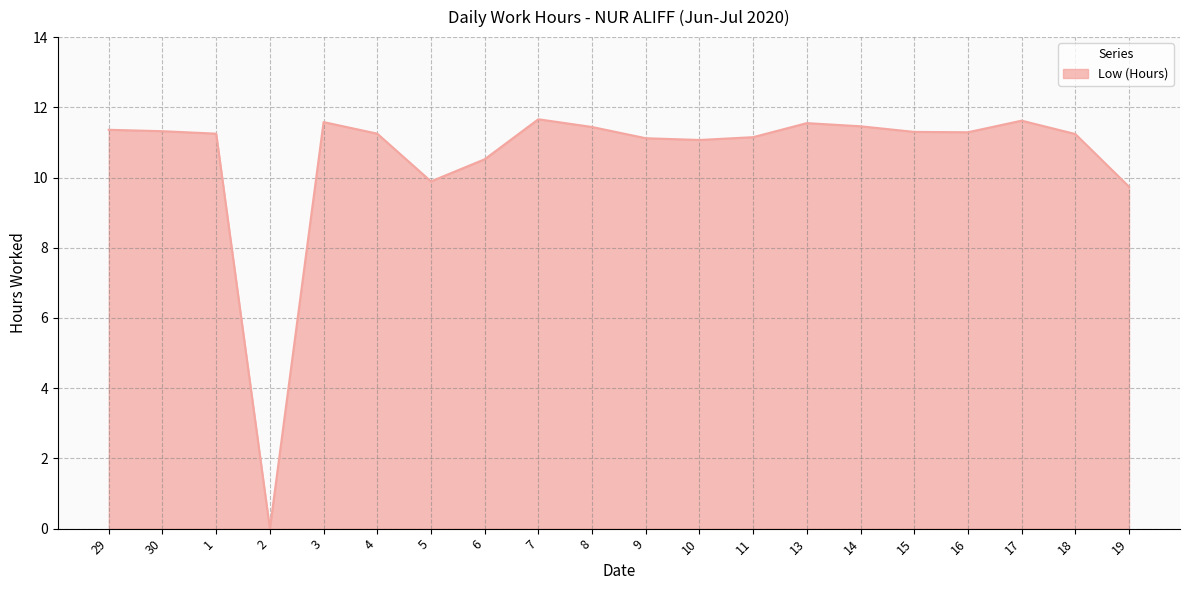

What is the ratio of the value at 14 to the value at 5?

1.2